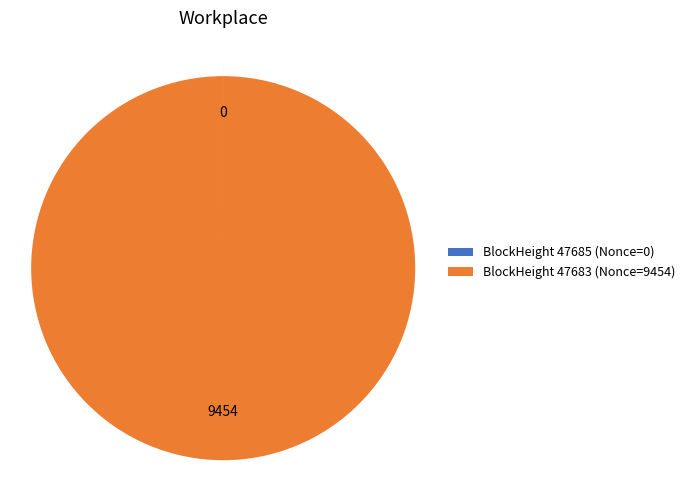

Is there a majority slice in this chart?

Yes